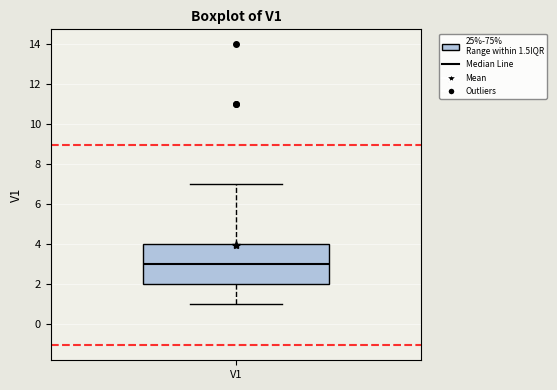

Transcribe this box plot: give where the median line is, the range the box spans, and where the two whiskers end, as read against the y-axis. The values are not printed on the chart, so give them approximately, as read against the axis.

median 3, box 2 to 4, whiskers 1 to 7